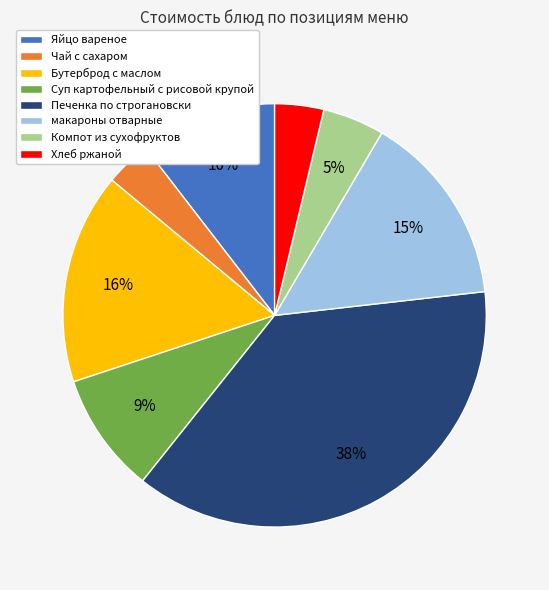

Which category has the biggest portion of the pie?

Печенка по строгановски